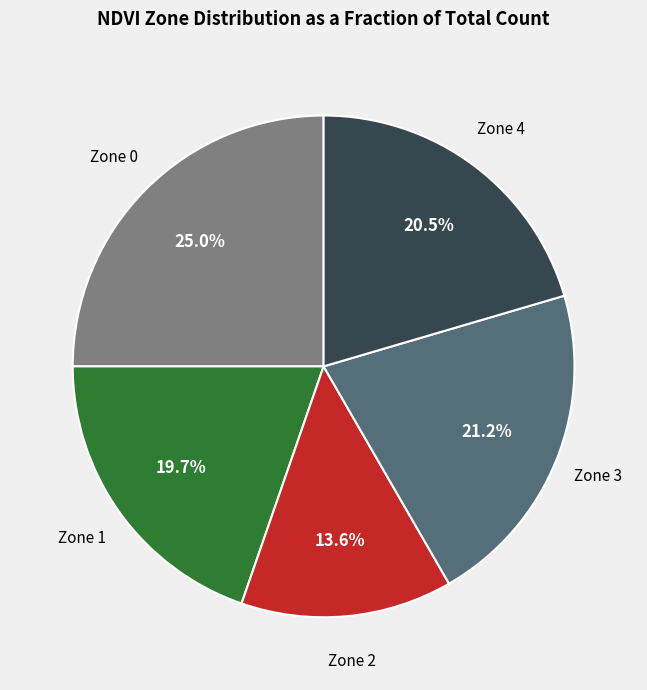

To the nearest percent, what is the combined percentage of Zone 3 and Zone 0?

46%